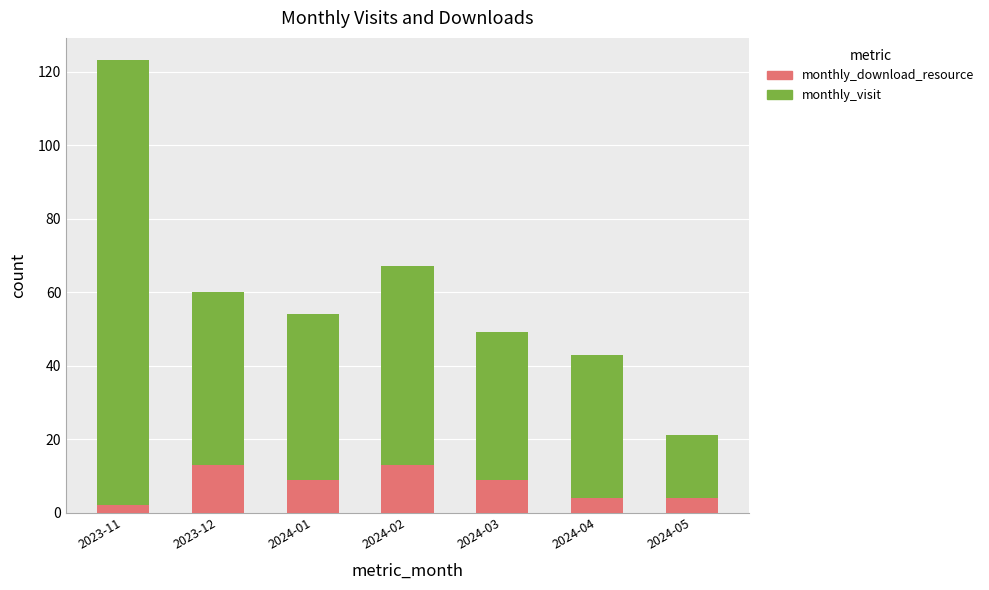

True or false: monthly_download_resource has a value of 4 at 2024-04.

True